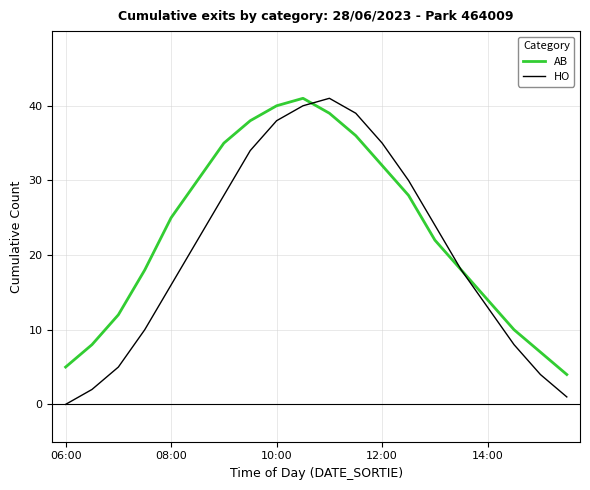

What is the sum of all AB values?

462